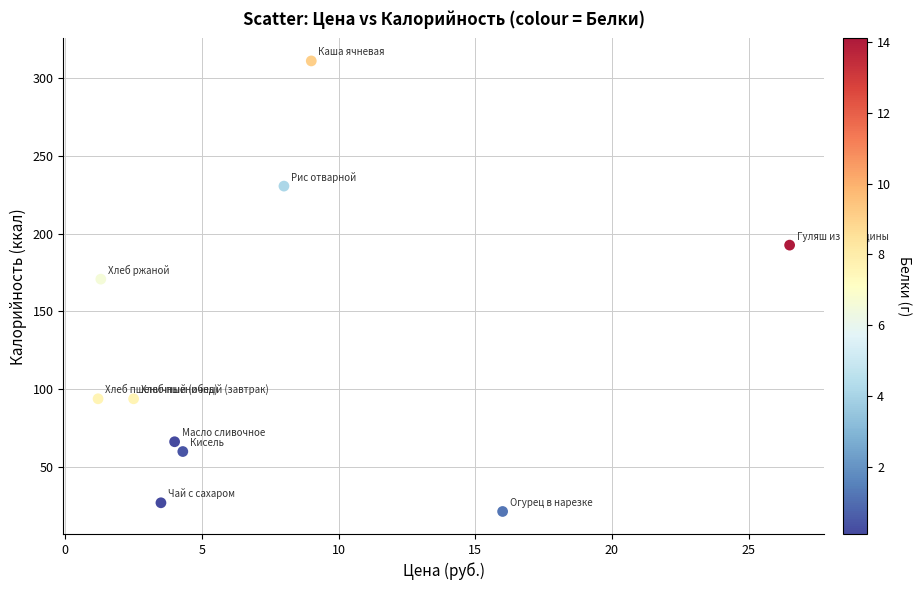

What is the average X value?

7.6